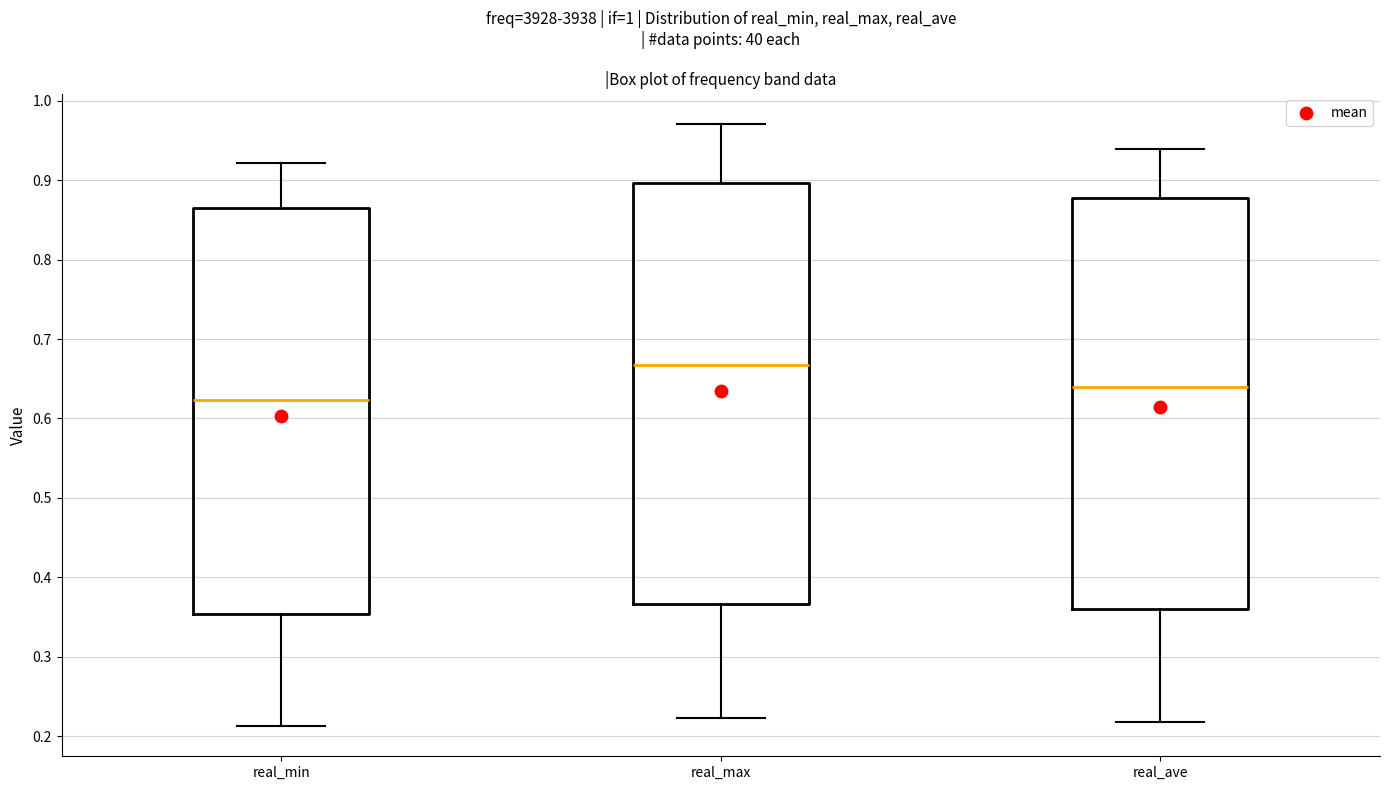

Where does the upper whisker of the box for real_min end on the y-axis? The values are not printed on the chart, so give them approximately, as read against the axis.

0.92